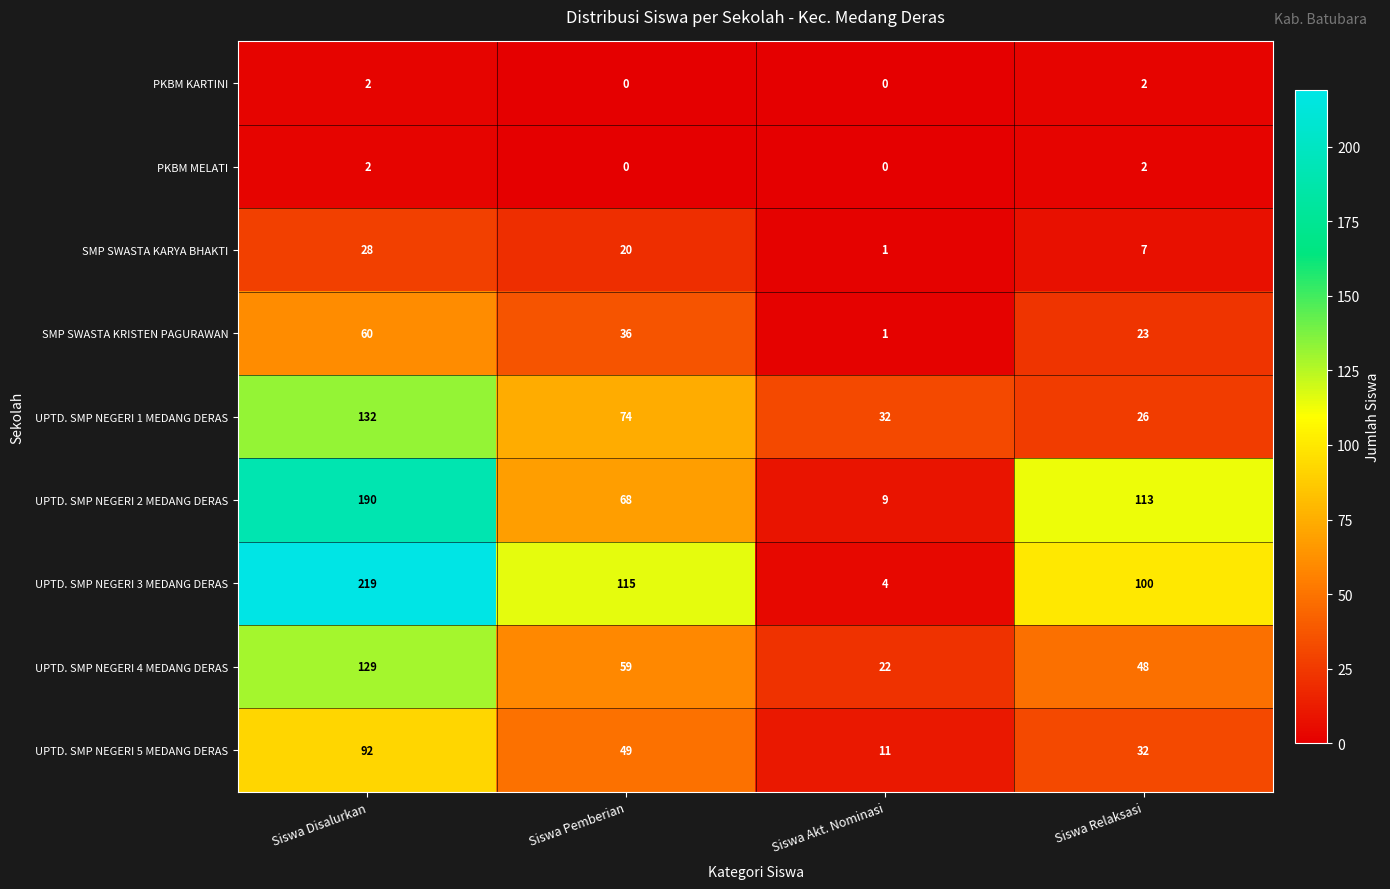

Which series has the largest total across all categories?

UPTD. SMP NEGERI 3 MEDANG DERAS